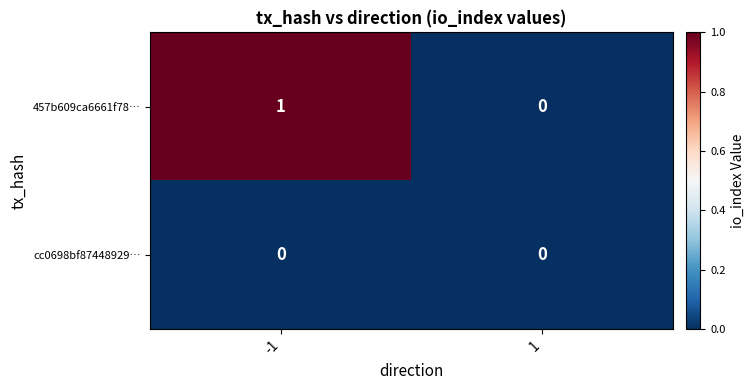

Reading left to right, transcribe all the data shown in this chart.

457b609ca6661f78…: 1	0
cc0698bf87448929…: 0	0